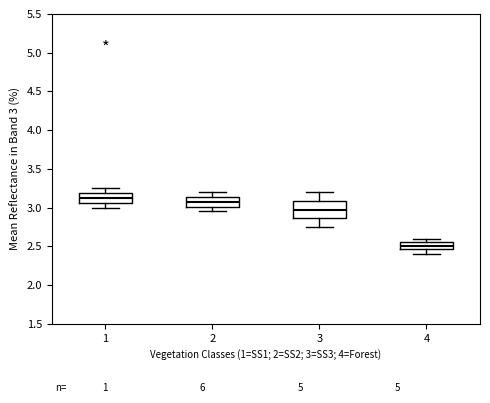

Reading left to right, transcribe this box plot: for each box, give where its median line is, the range the box spans, and where its two whiskers end, as read against the y-axis. The values are not printed on the chart, so give them approximately, as read against the axis.

1: median 3.15, box 3.05 to 3.20, whiskers 3.00 to 3.25
2: median 3.10, box 3.00 to 3.15, whiskers 2.95 to 3.20
3: median 3.00, box 2.85 to 3.10, whiskers 2.75 to 3.20
4: median 2.50, box 2.45 to 2.55, whiskers 2.40 to 2.60